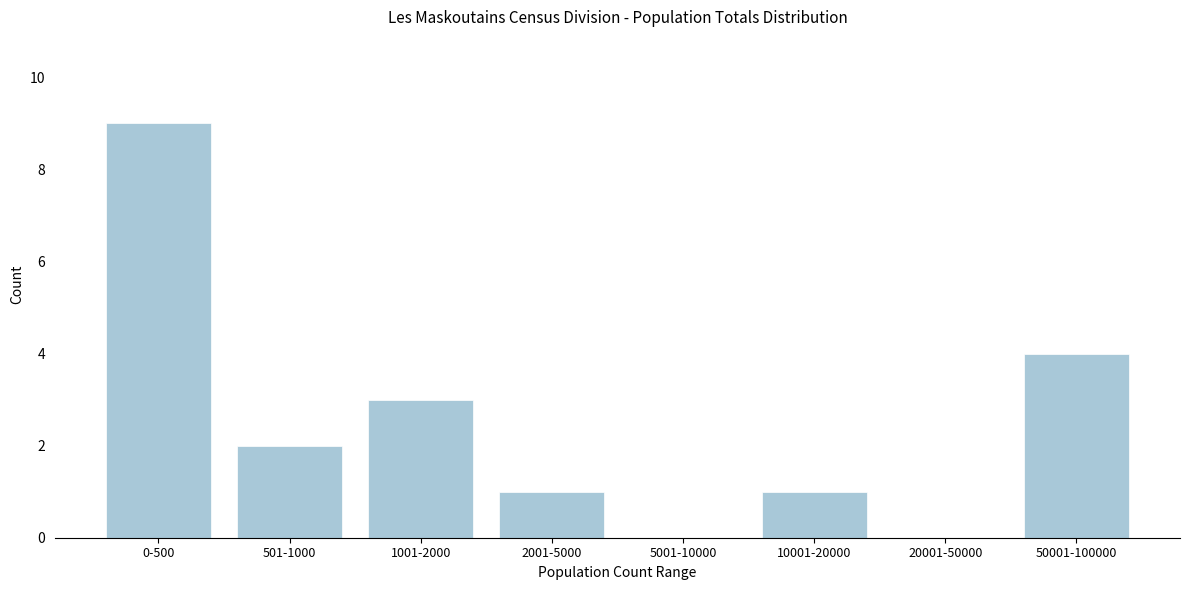

Reading right to left, list all the values displayed in this chart.

50001-100000=4	20001-50000=0	10001-20000=1	5001-10000=0	2001-5000=1	1001-2000=3	501-1000=2	0-500=9